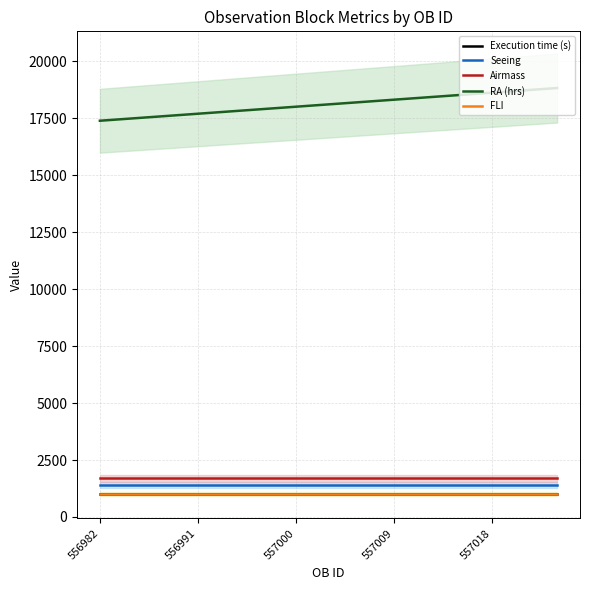

What is the sum of all Execution time (s) values?

15075.0